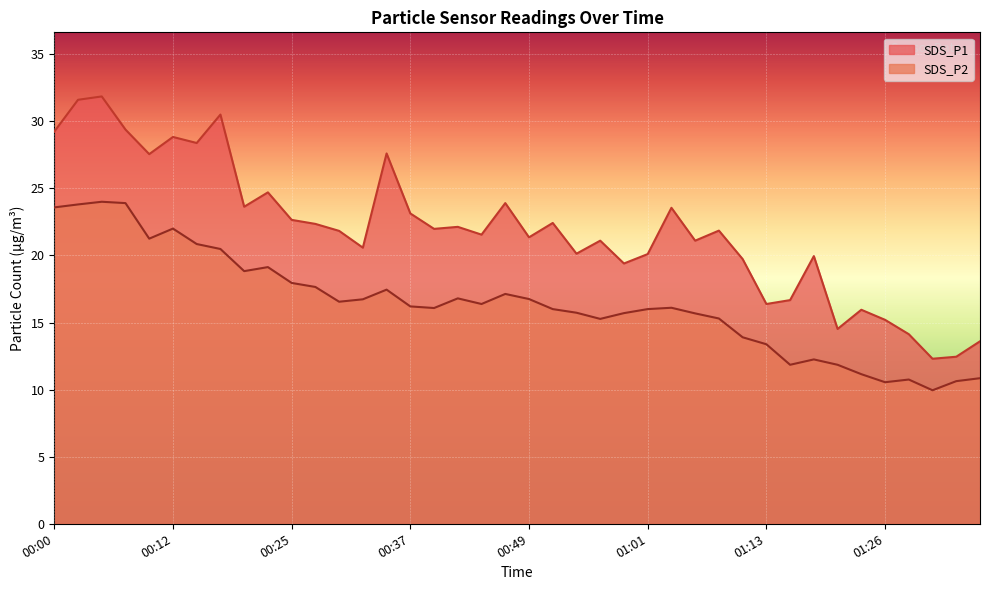

What is the sum of the SDS_P1 values at 01:28 and 00:37?

37.3